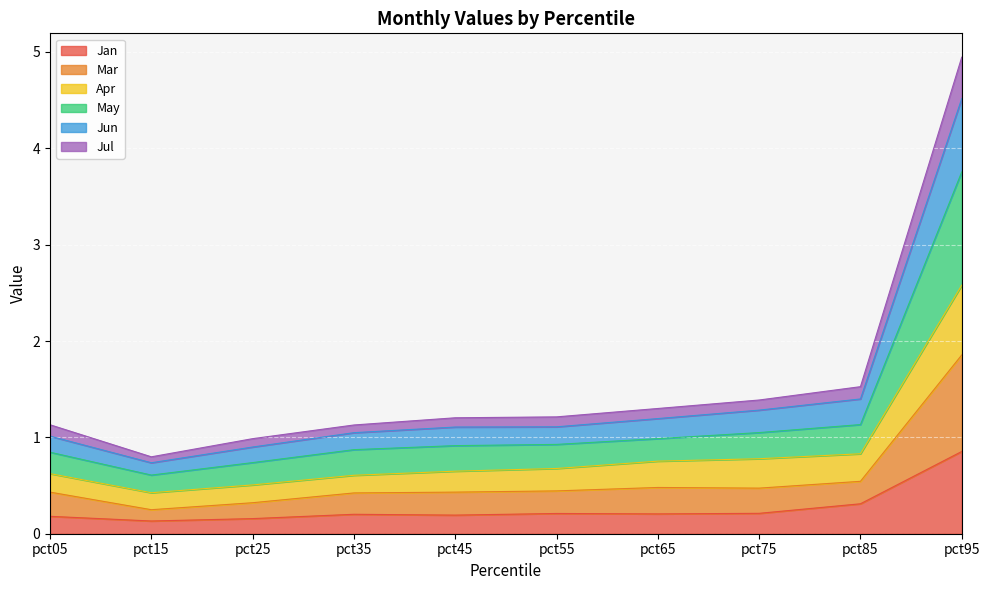

Is it true that Jan equals 0.2 at pct75?

True